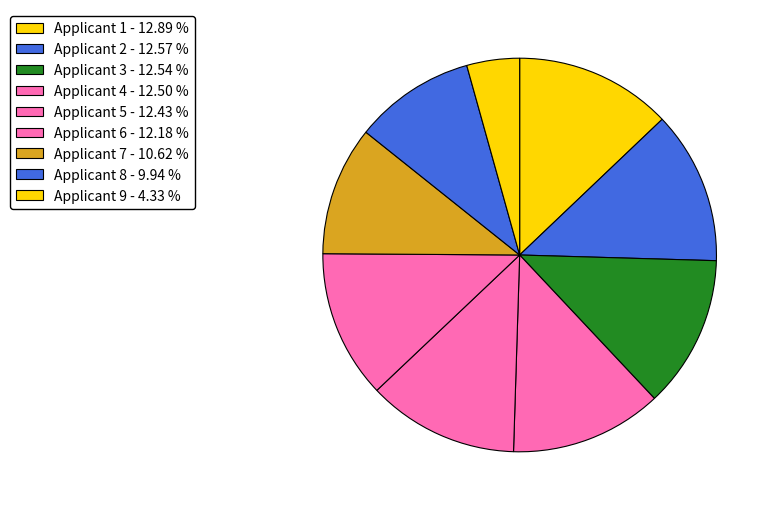

Count the number of slices in the pie.

9